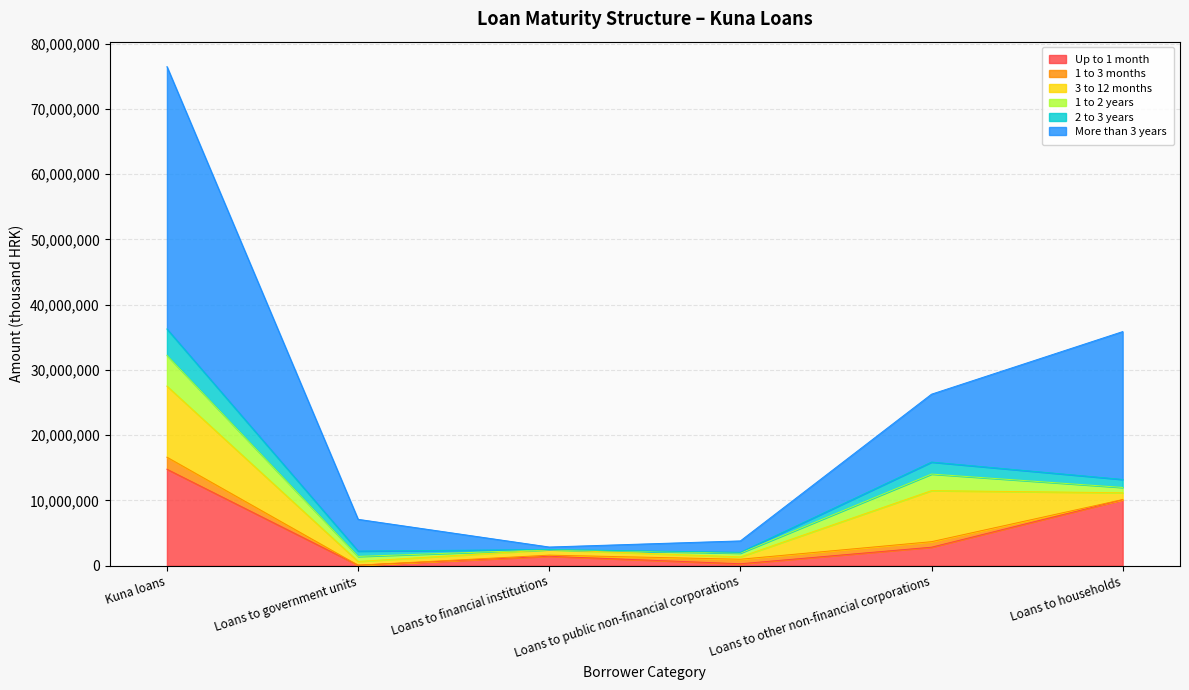

What is the difference between the second highest and minimum values in the 1 to 2 years series?

2533952